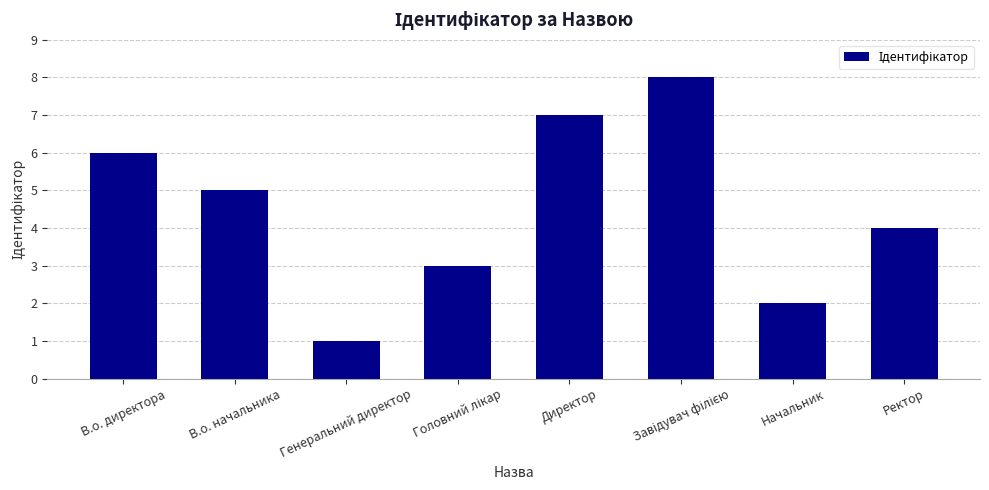

Read the value at В.о. начальника.

5